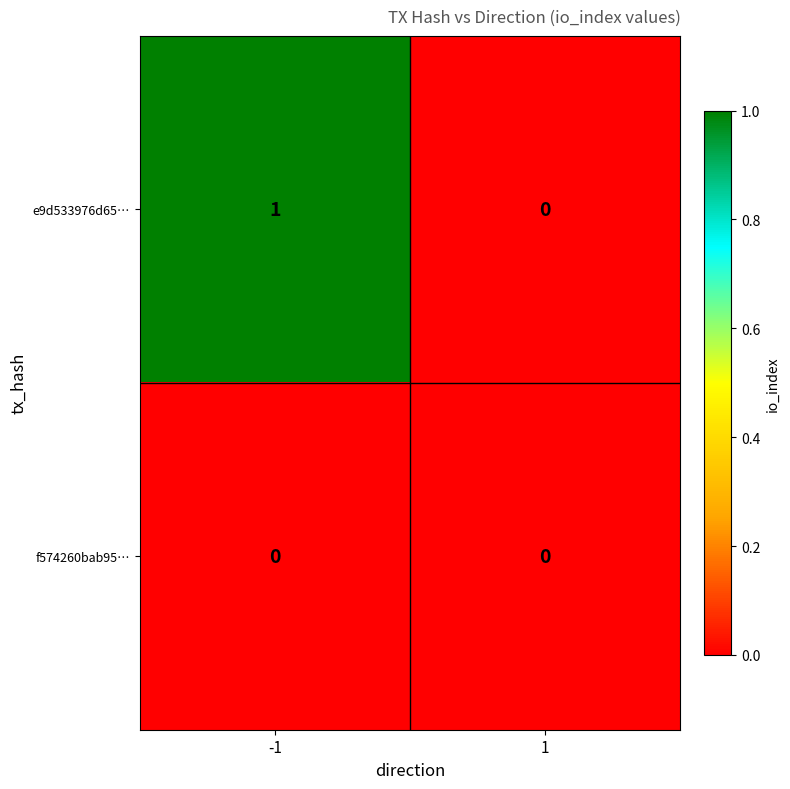

Rank the series by their average value, from highest to lowest.

e9d533976d65…, f574260bab95…